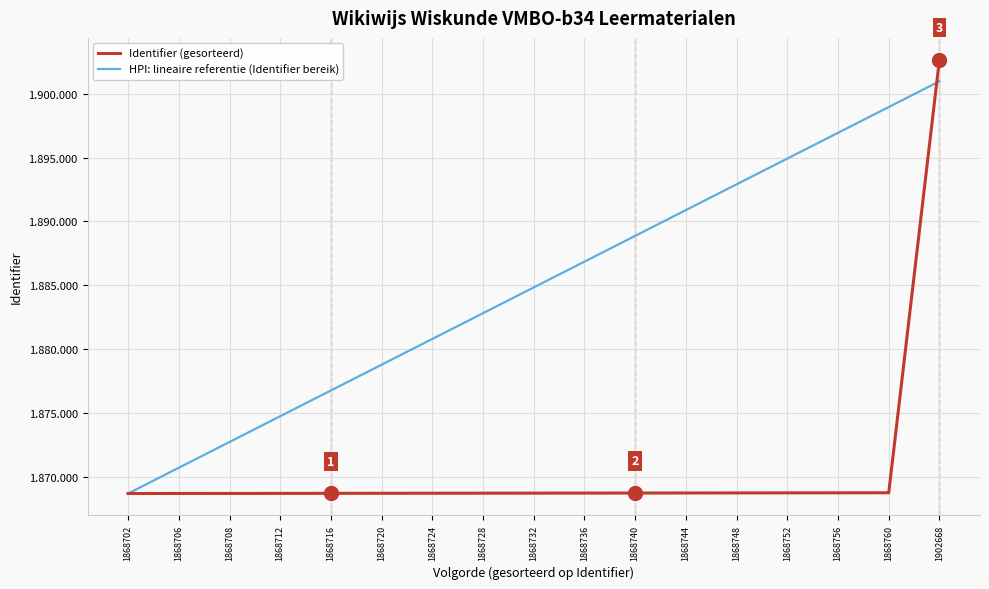

Reading left to right, transcribe all the data shown in this chart.

Identifier (gesorteerd): 1868702=1868702	1868706=1868706	1868708=1868708	1868712=1868712	1868716=1868716	1868720=1868720	1868724=1868724	1868728=1868728	1868732=1868732	1868736=1868736	1868740=1868740	1868744=1868744	1868748=1868748	1868752=1868752	1868756=1868756	1868760=1868760	1902668=1902668
HPI: lineaire referentie (Identifier bereik): 1868702=1868702	1868706=1870719	1868708=1872735	1868712=1874752	1868716=1876769	1868720=1878786	1868724=1880802	1868728=1882819	1868732=1884836	1868736=1886853	1868740=1888869	1868744=1890886	1868748=1892903	1868752=1894920	1868756=1896936	1868760=1898953	1902668=1900970